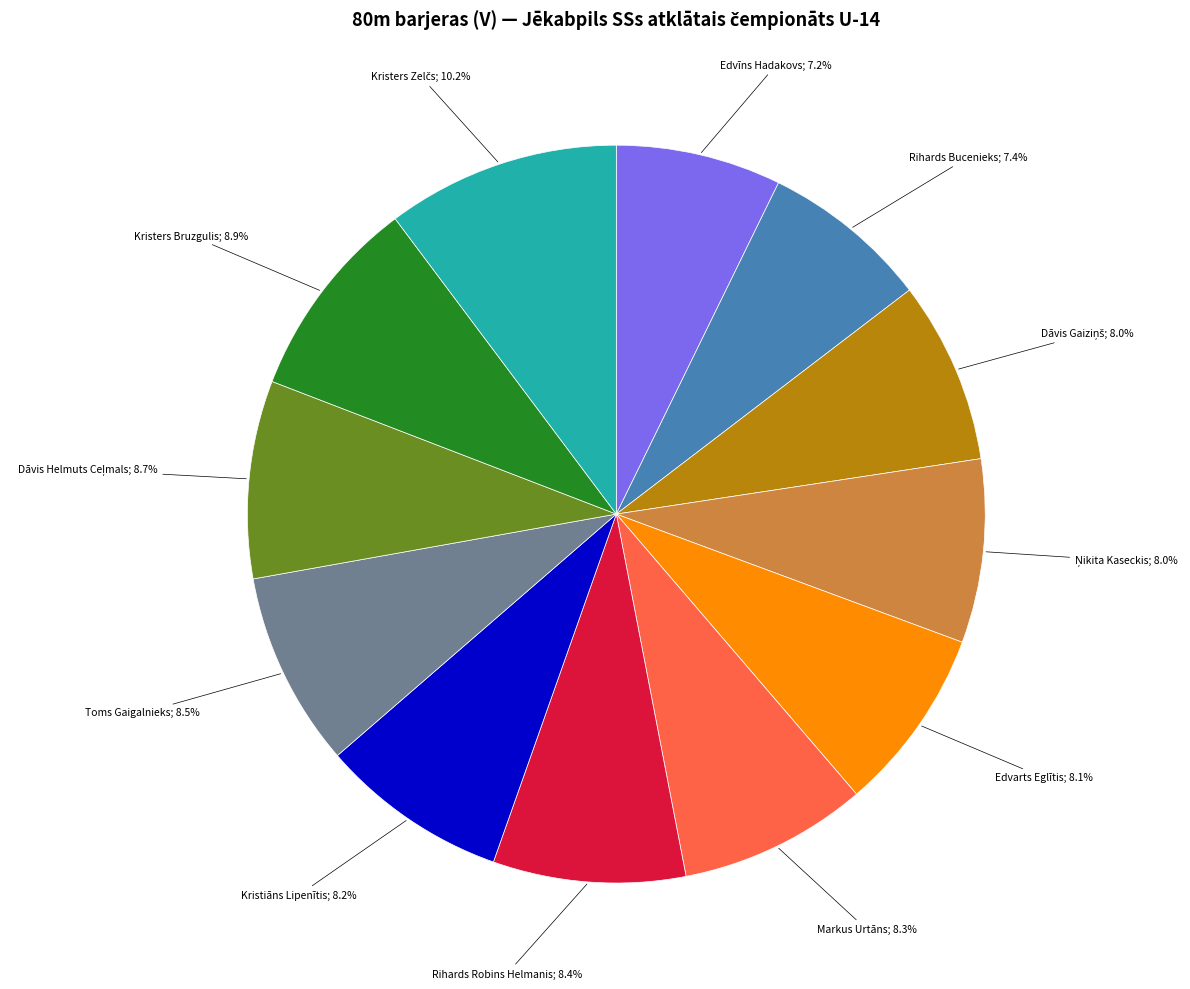

How many slices are in this pie chart?

12